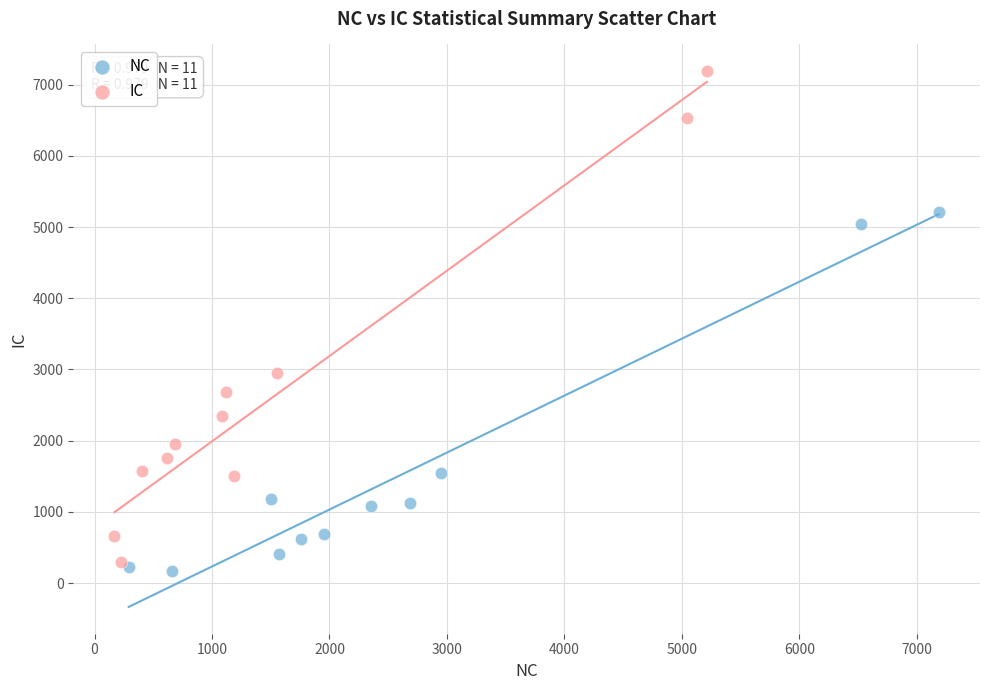

Which series reaches the maximum Y coordinate?

IC